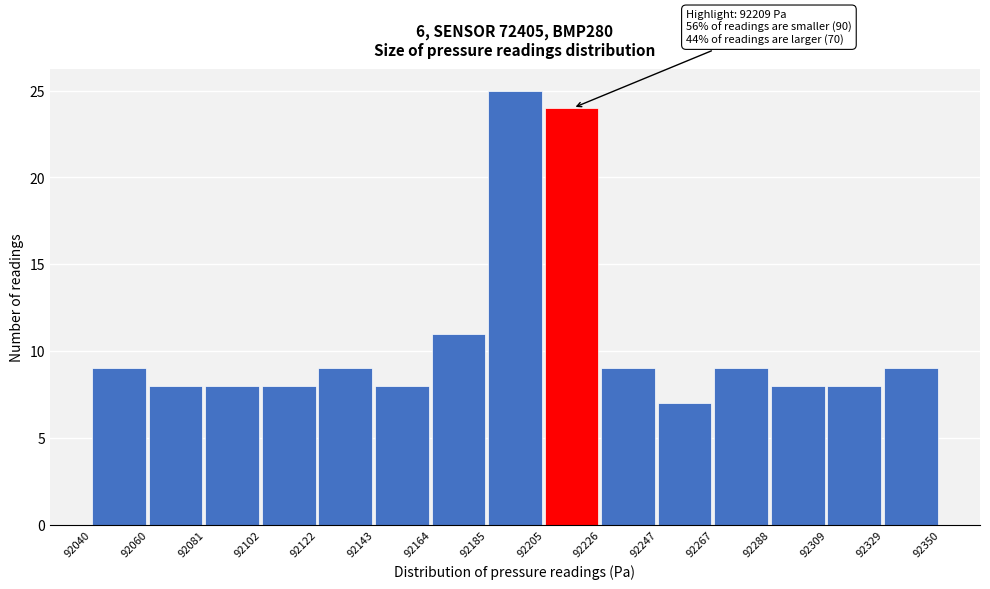

Which range on the x-axis has the tallest bar?

92185 to 92205